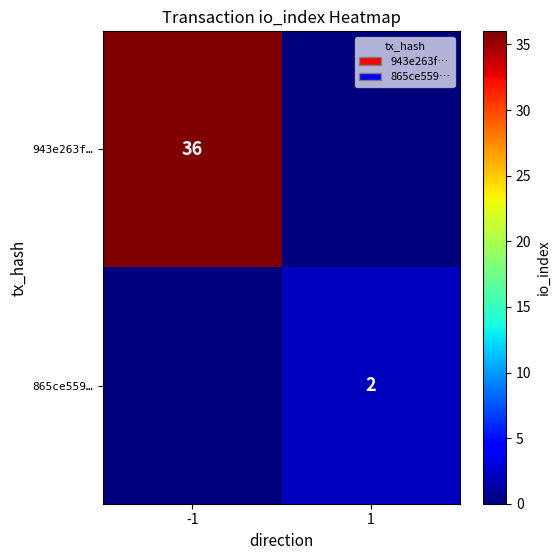

The value of 943e263f… at -1 is 36. True or false?

True